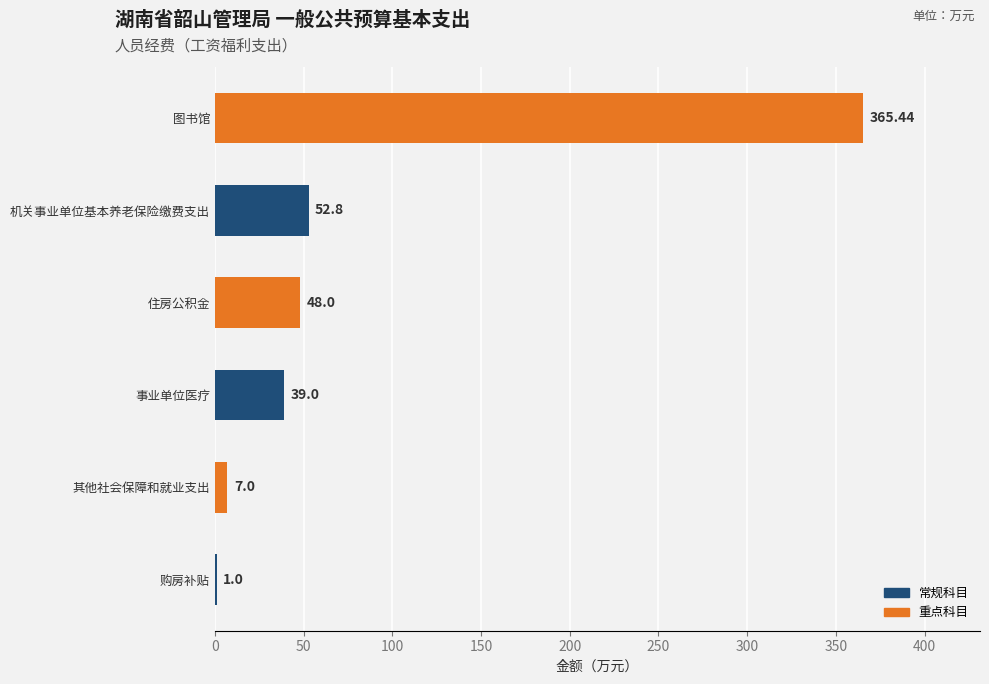

Where is the data nearest to the value 183?

机关事业单位基本养老保险缴费支出